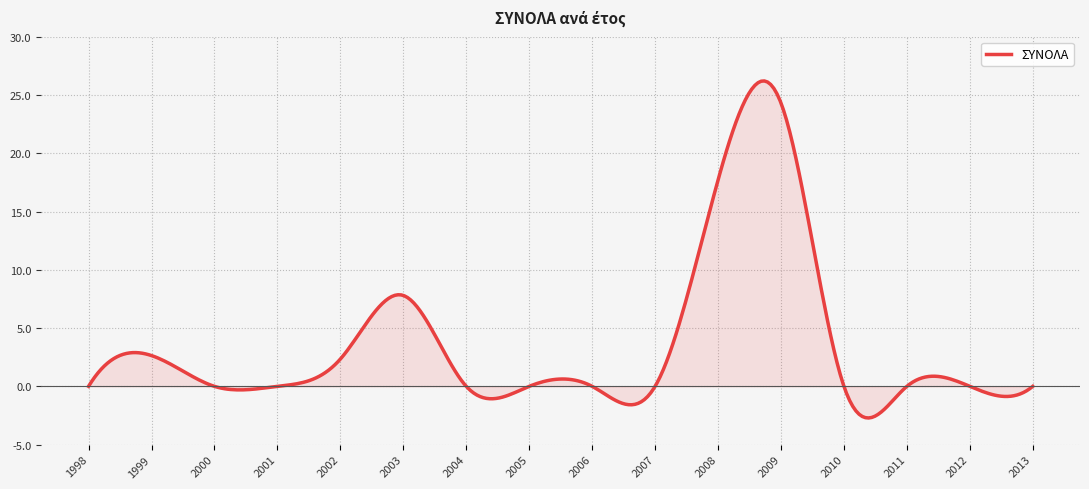

What is the difference between the maximum and minimum values?

28.9